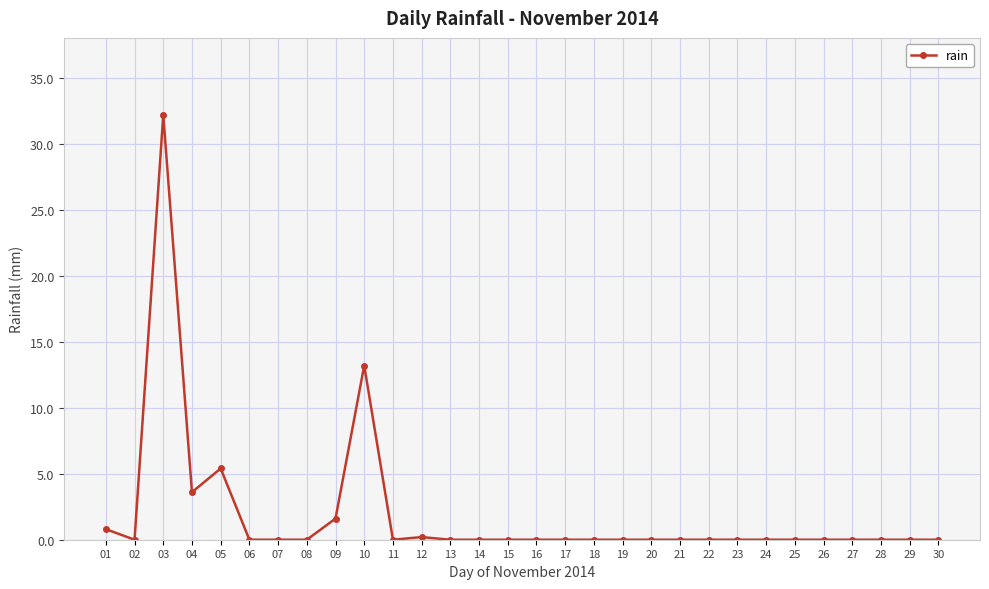

What is the sum of the values at 30 and 10?

13.2